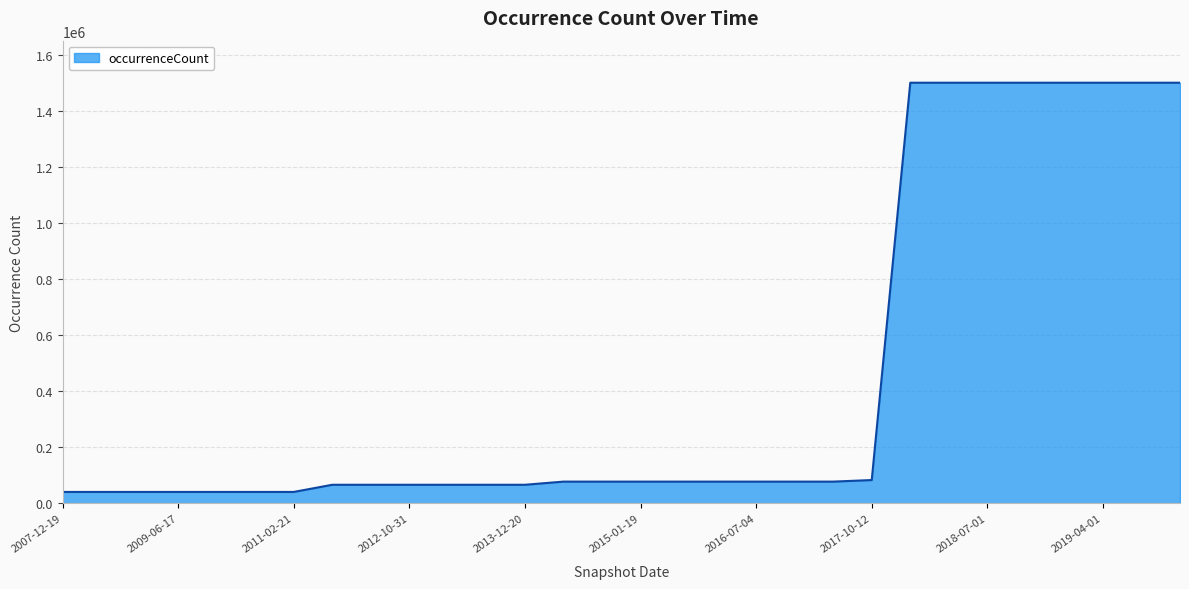

Count the number of categories in the chart.

30